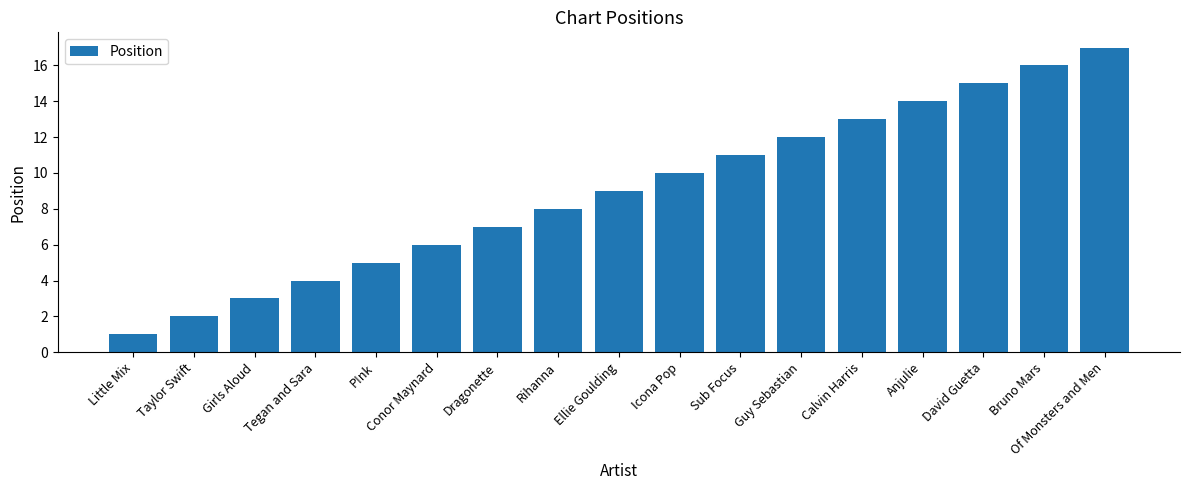

Are the bars grouped side by side (vs. stacked)?

No